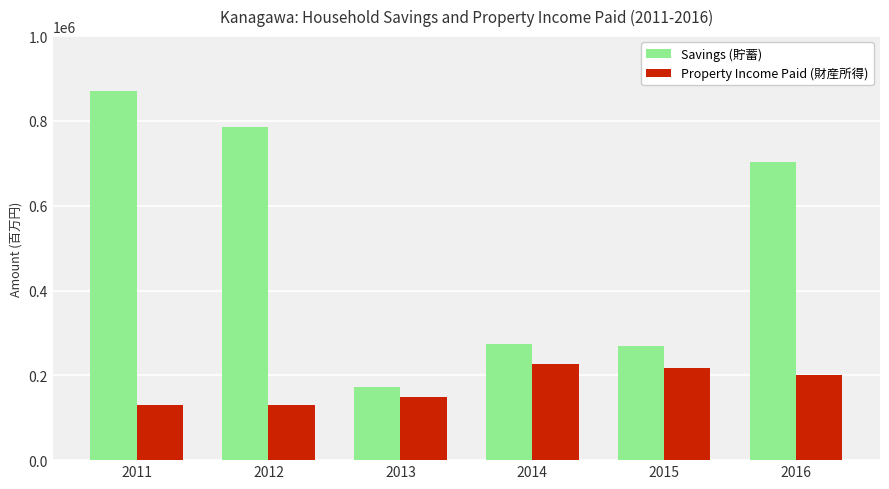

What is the maximum value for Savings (貯蓄)?

871431